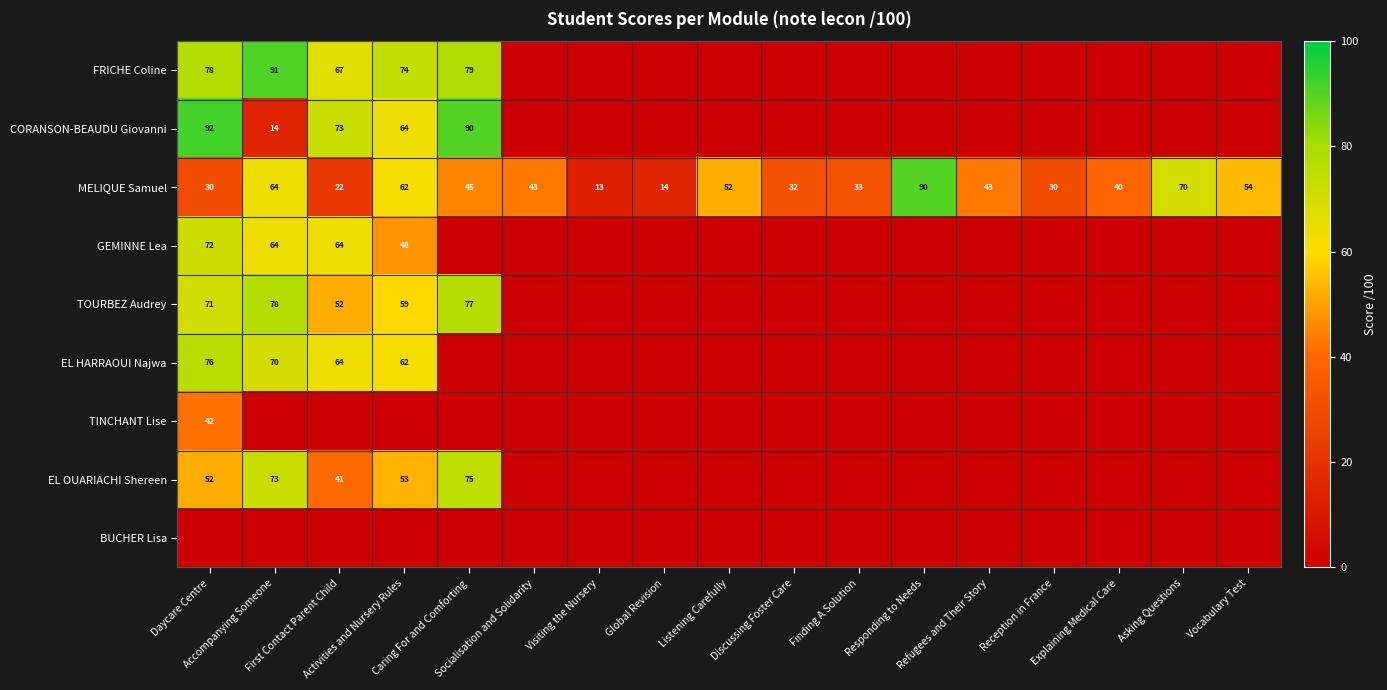

How many values in the MELIQUE Samuel series are below 43?

8